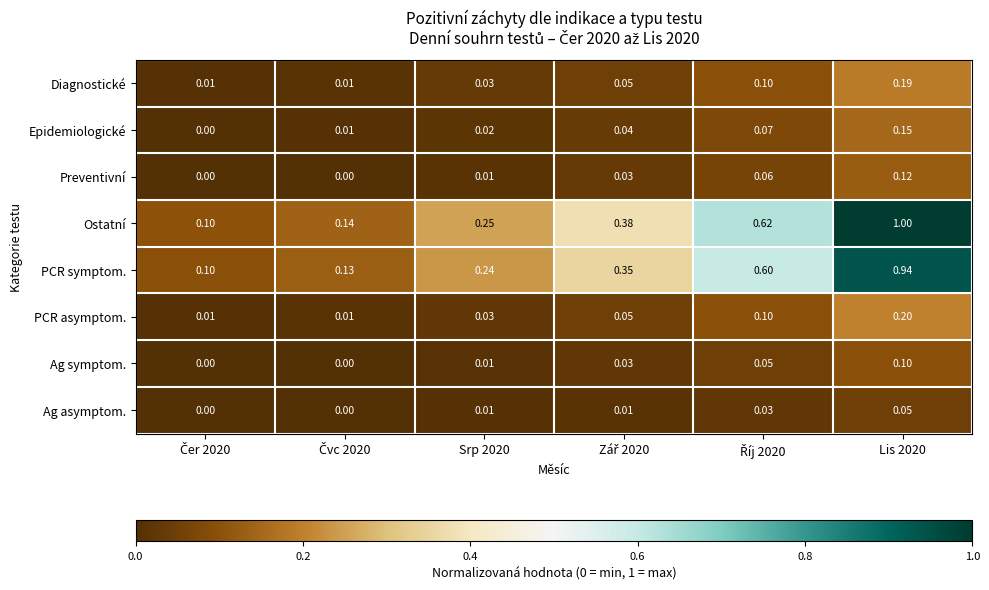

Which series has the widest spread of values?

Ostatní